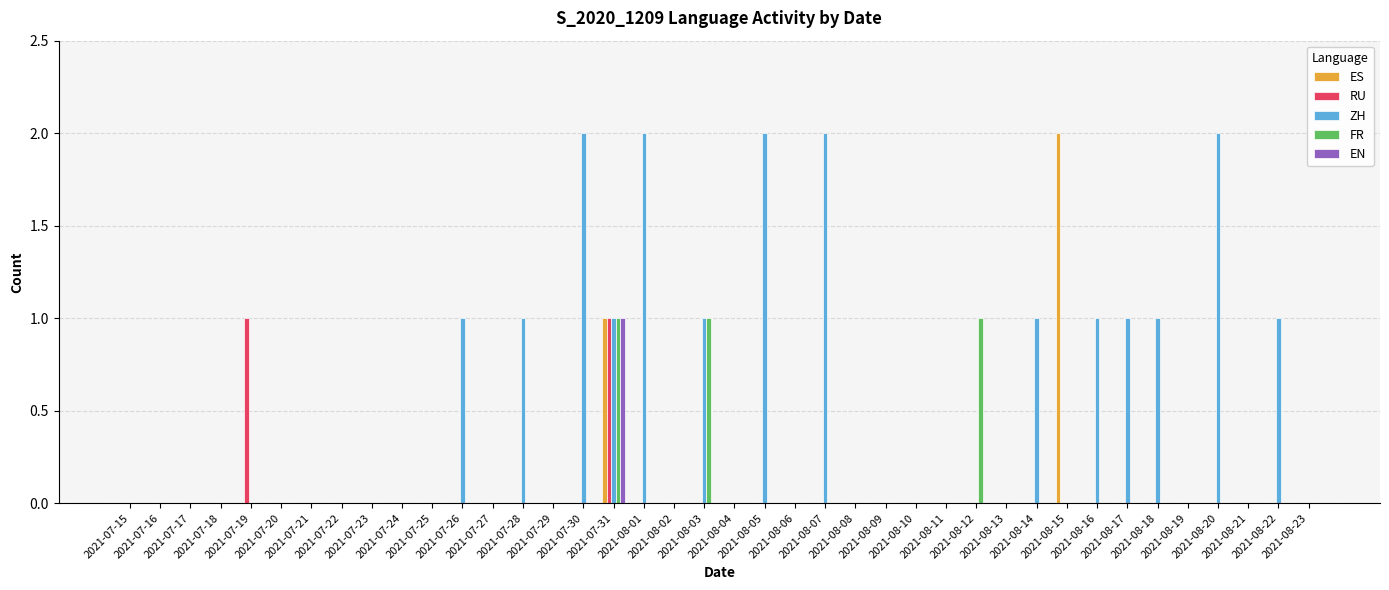

Which category has the lowest value across all series?

2021-07-15